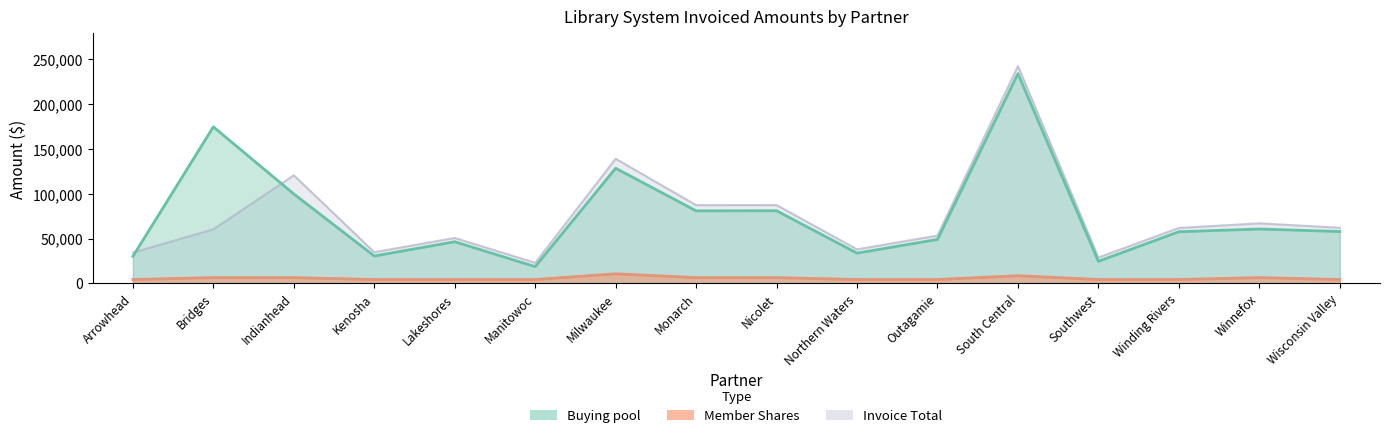

At which category does the chart reach its peak across all series?

South Central